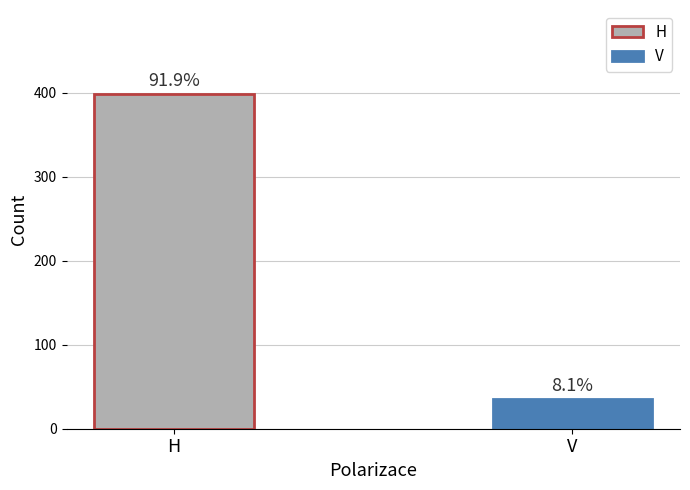

What are all the series names shown in the legend?

H, V